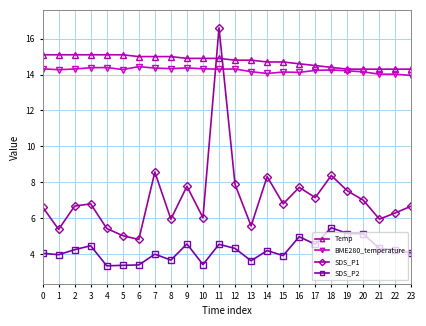

What value does the Temp series have at 23?

14.3